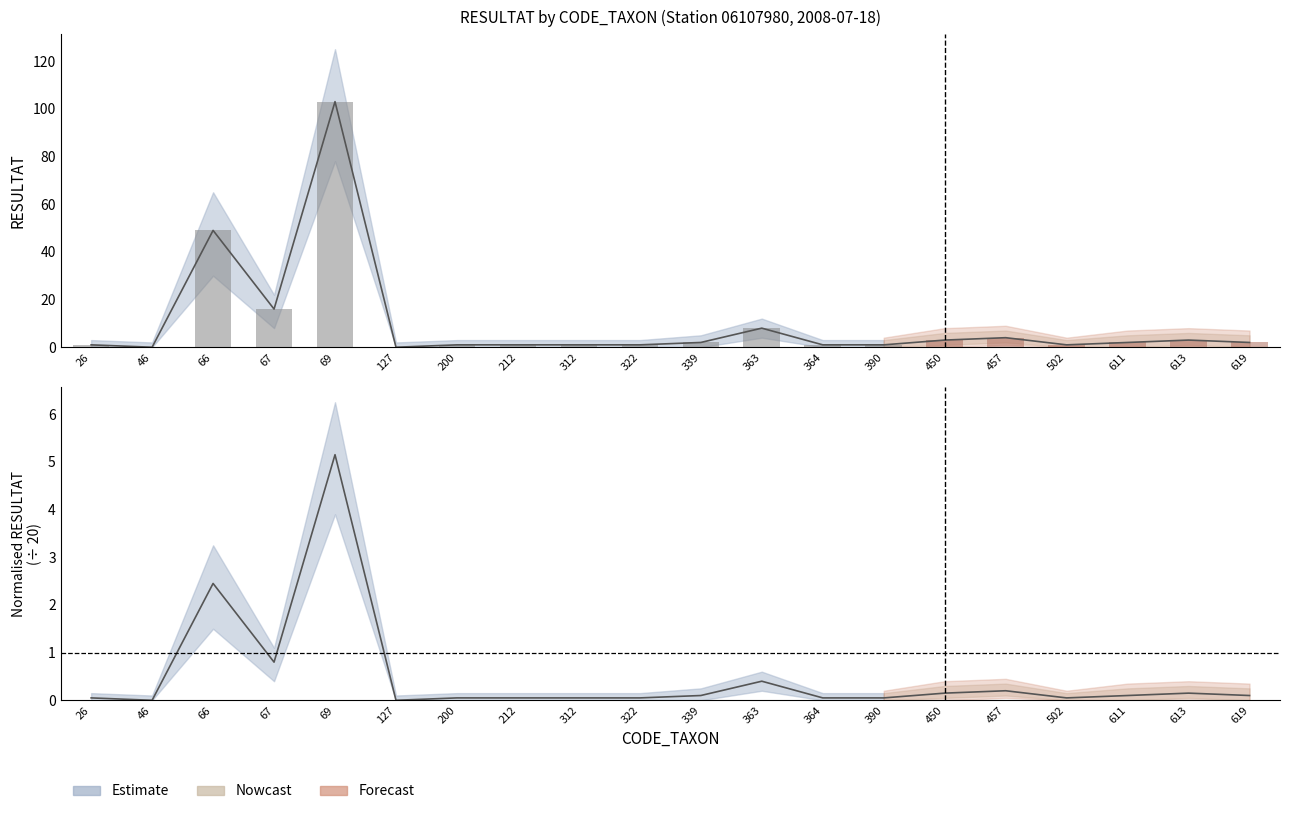

Are the bars horizontal?

No